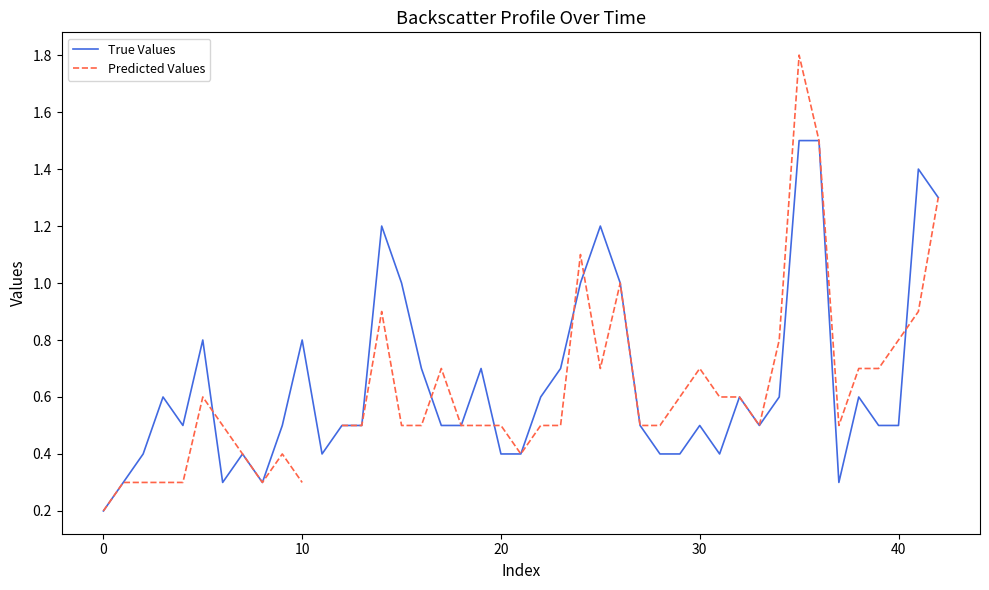

What is the minimum value for True Values?

0.2